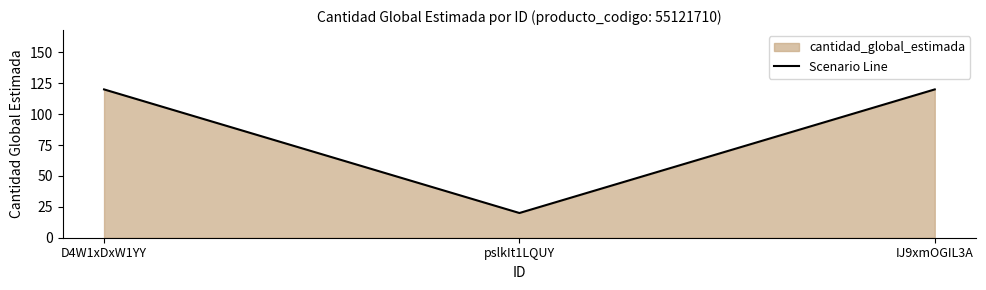

What is the value of the 1st point from the left?

120